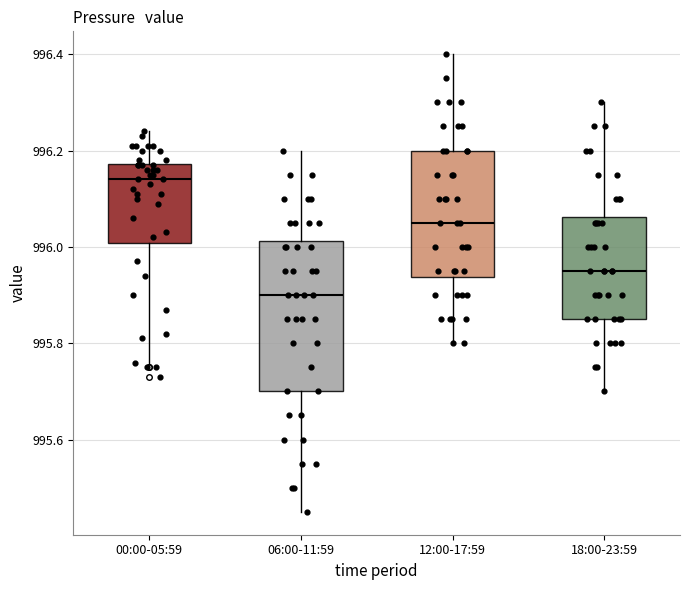

Which box is the tallest, from its lower edge to its upper edge?

06:00-11:59